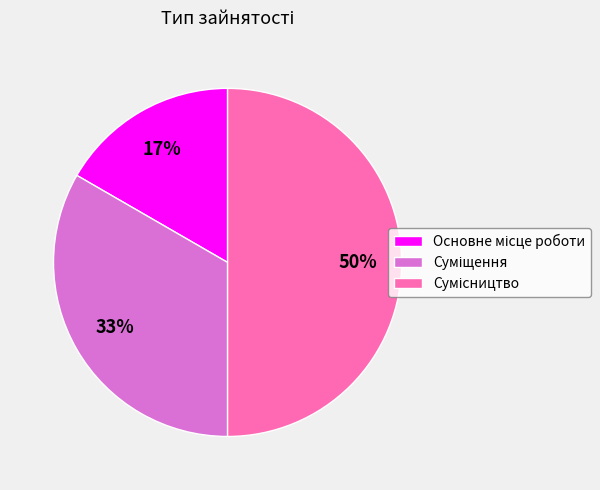

To the nearest percent, what is the difference between the largest and smallest slice percentages?

33%